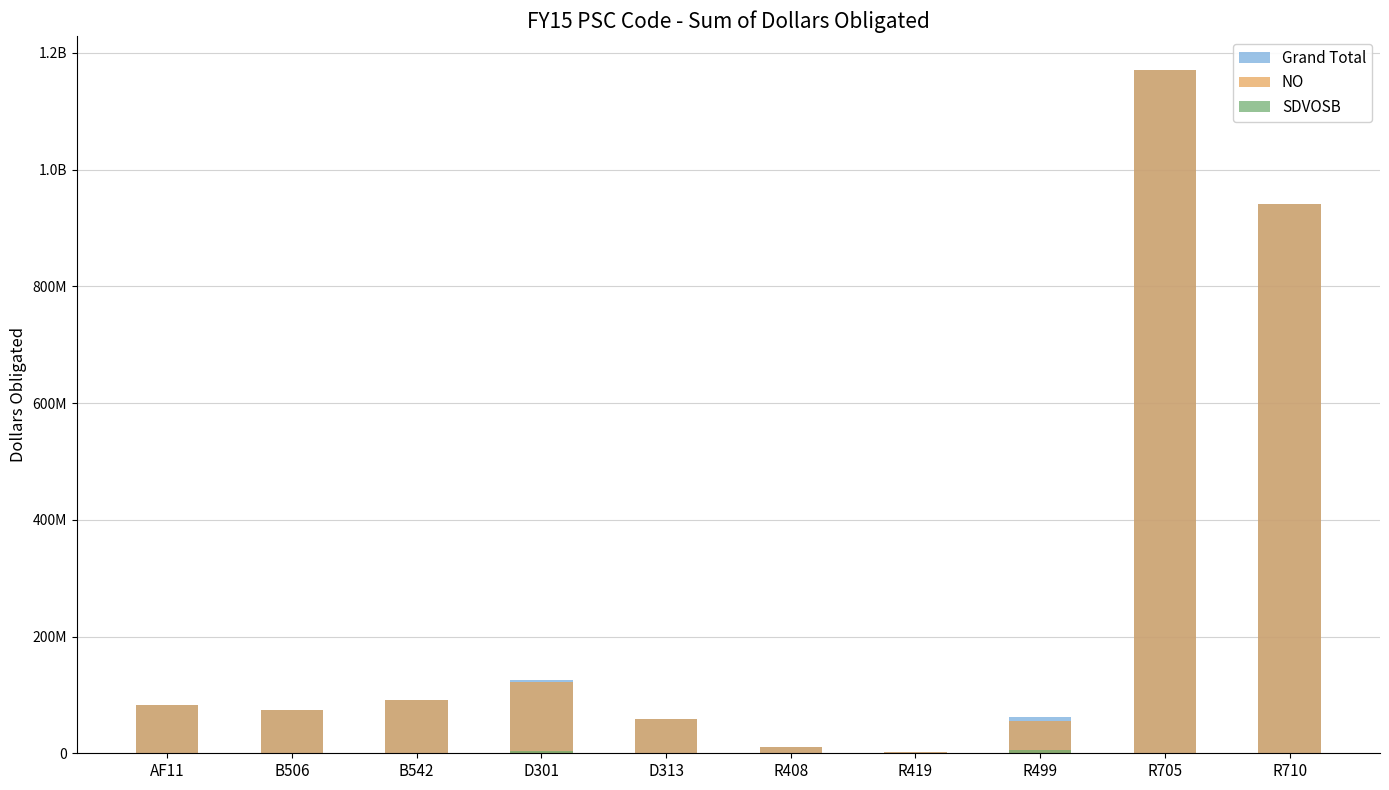

Which series has the largest total across all categories?

Grand Total